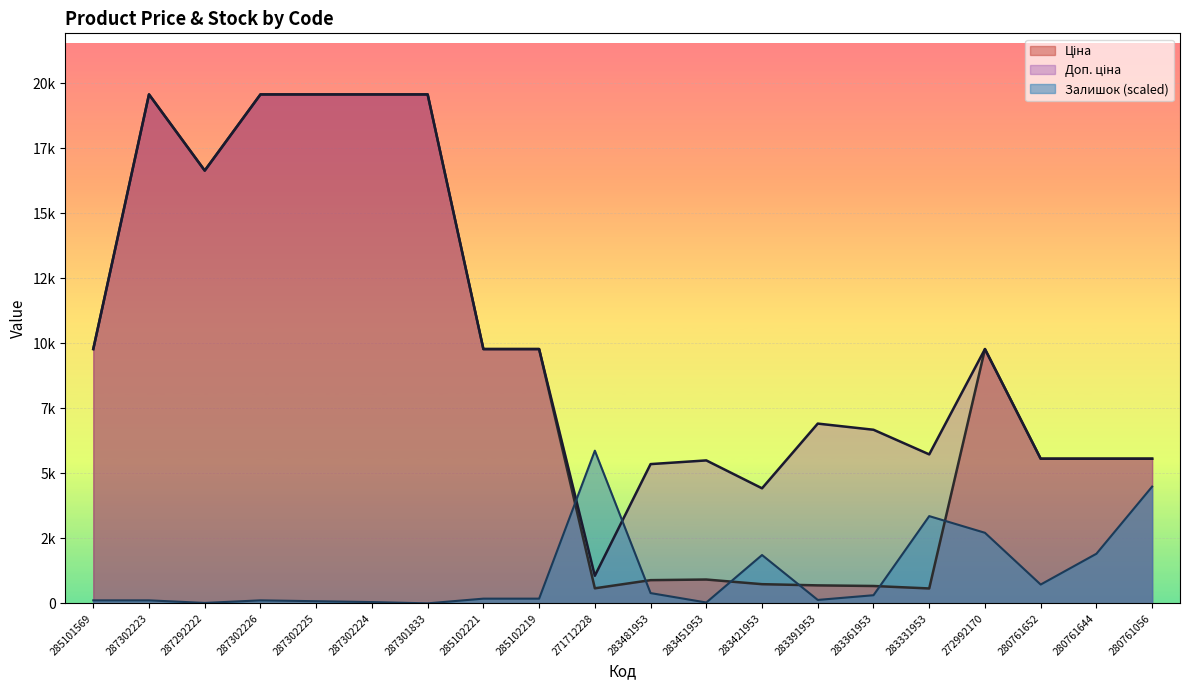

How many interior local valleys does the Залишок series have?

5